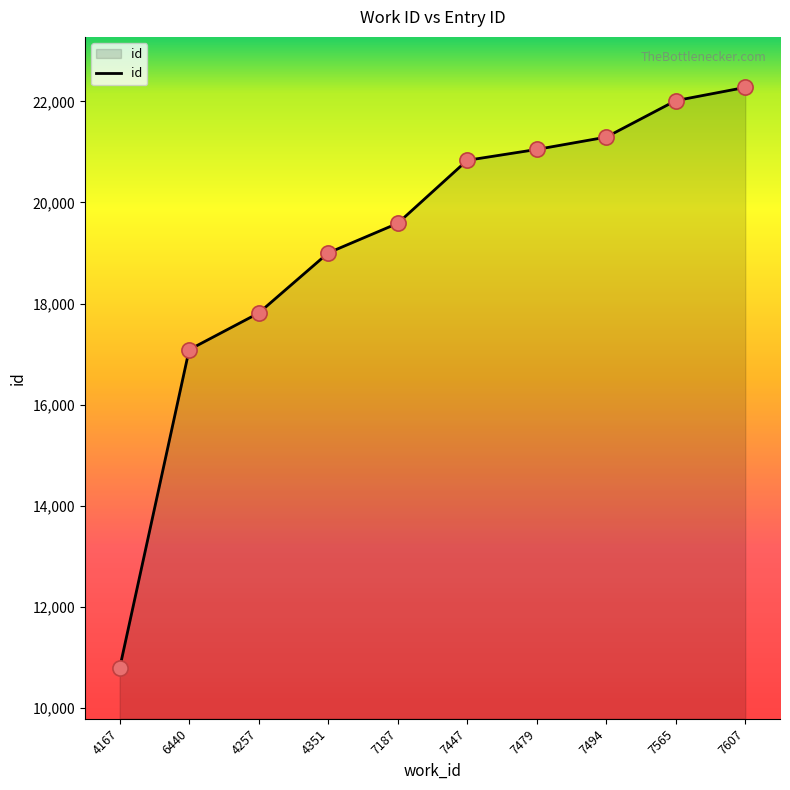

Which has a higher value, 7565 or 7607?

7607